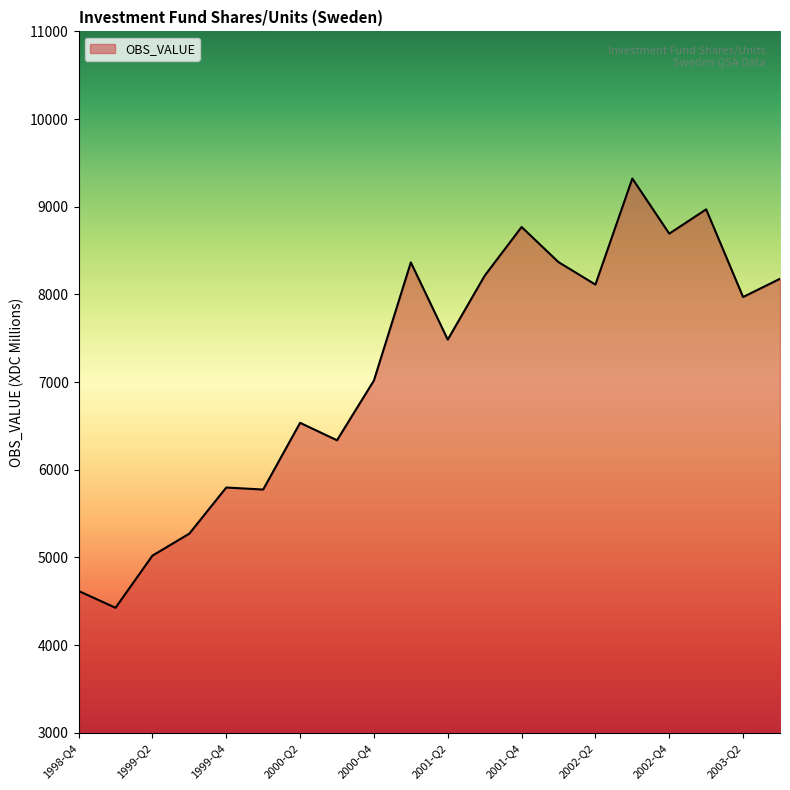

What is the difference between the maximum and minimum values?

4897